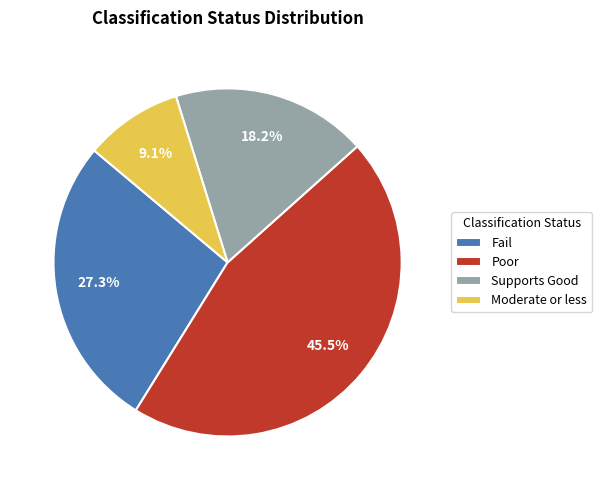

Is the sum of Supports Good and Poor greater than half?

Yes